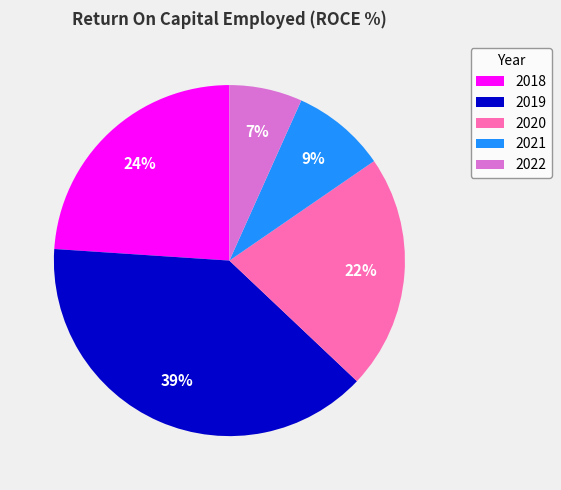

What is the ratio of the value at 2018 to the value at 2019?

0.6